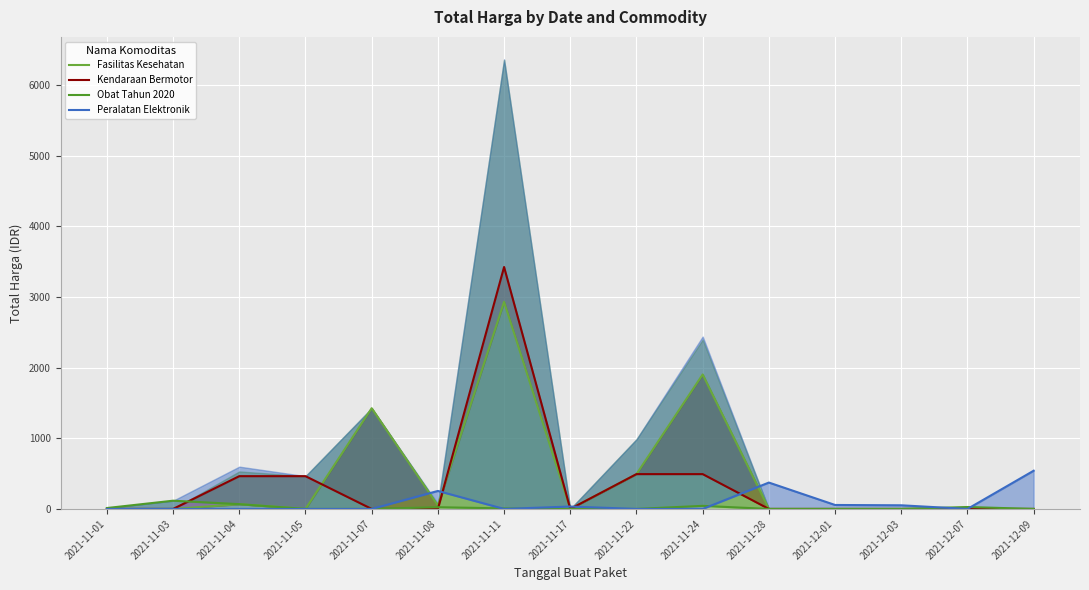

Which has a higher value, 2021-12-01 or 2021-11-05?

2021-12-01